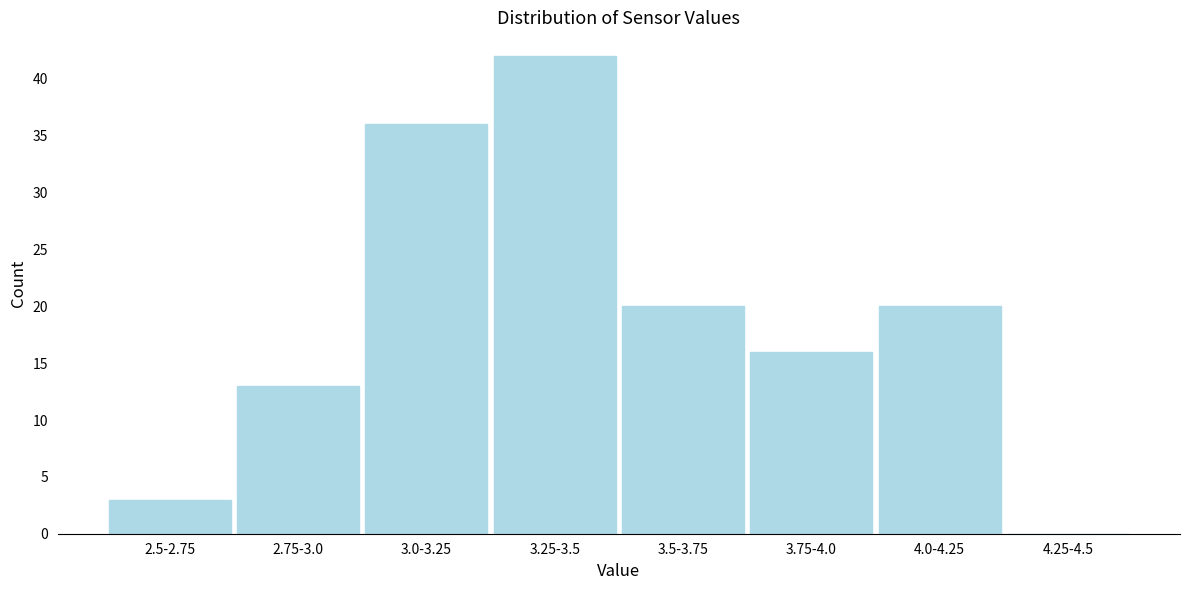

Reading right to left, list all the values displayed in this chart.

4.25-4.5=0	4.0-4.25=20	3.75-4.0=16	3.5-3.75=20	3.25-3.5=42	3.0-3.25=36	2.75-3.0=13	2.5-2.75=3